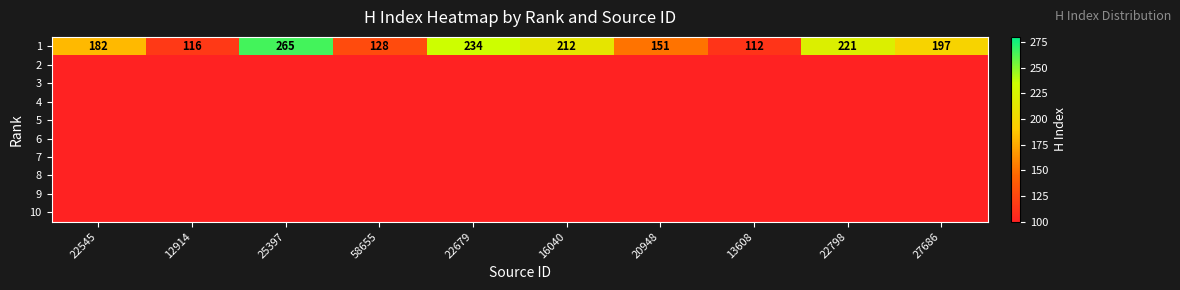

Which has a higher value, 25397 or 13608?

25397